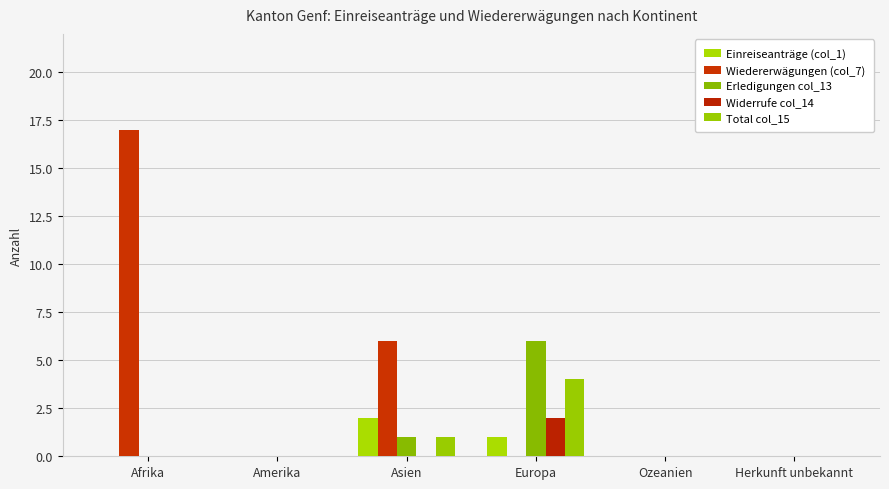

How many distinct data groups are displayed?

5